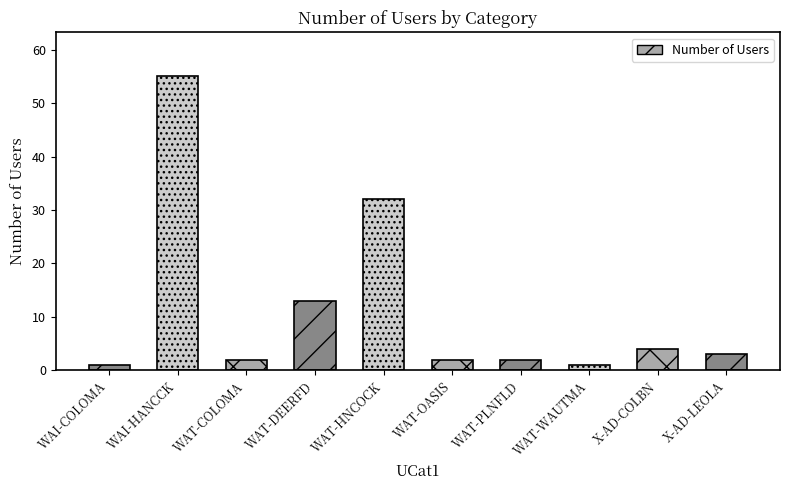

What is the difference between the second highest and minimum values?

31